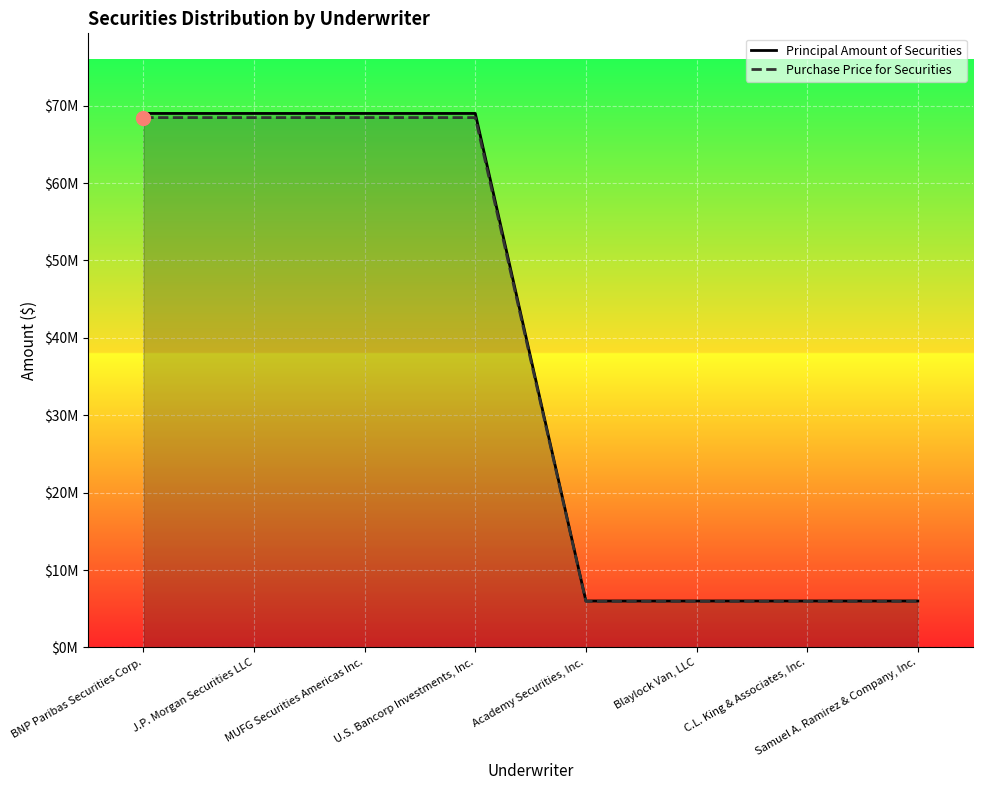

What is the value of the Principal Amount of Securities point at the 6th from the left?

6000000